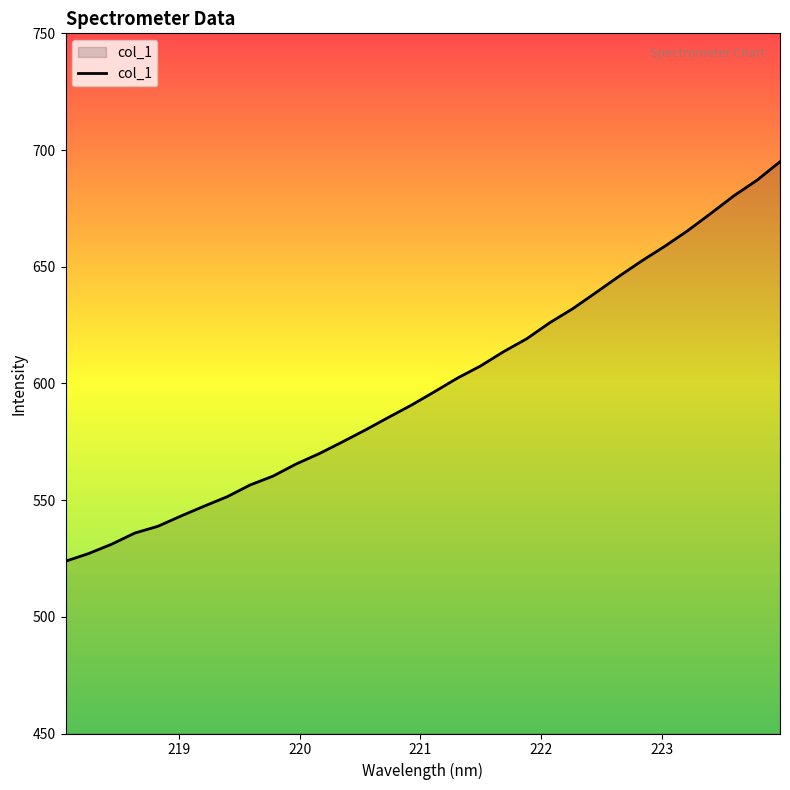

True or false: the data has more than 2 interior local peaks.

False